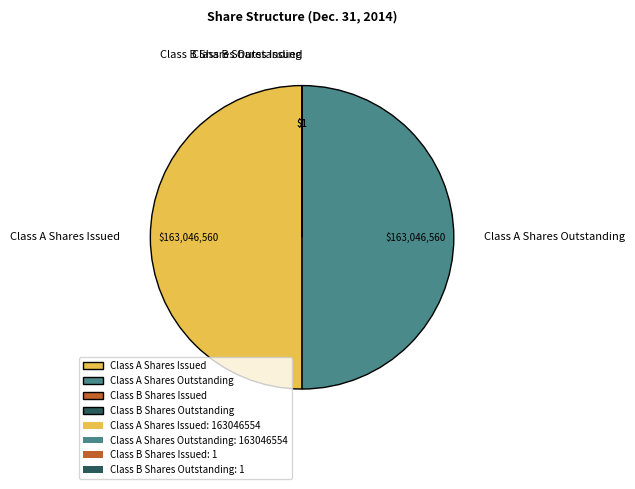

The Class A Shares Issued slice represents 50% of the pie. True or false?

True